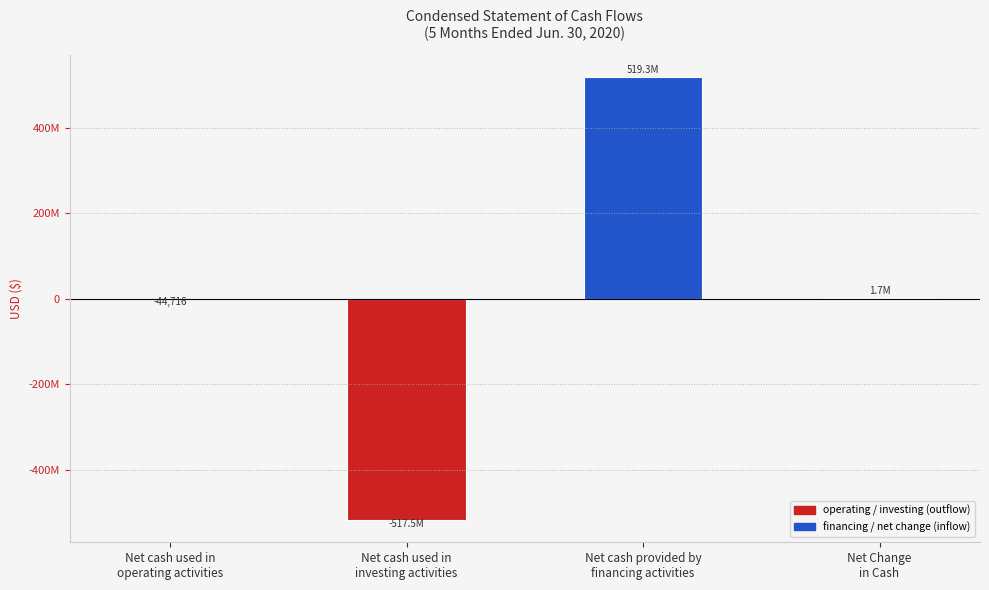

What is the sum of all values?

3473026